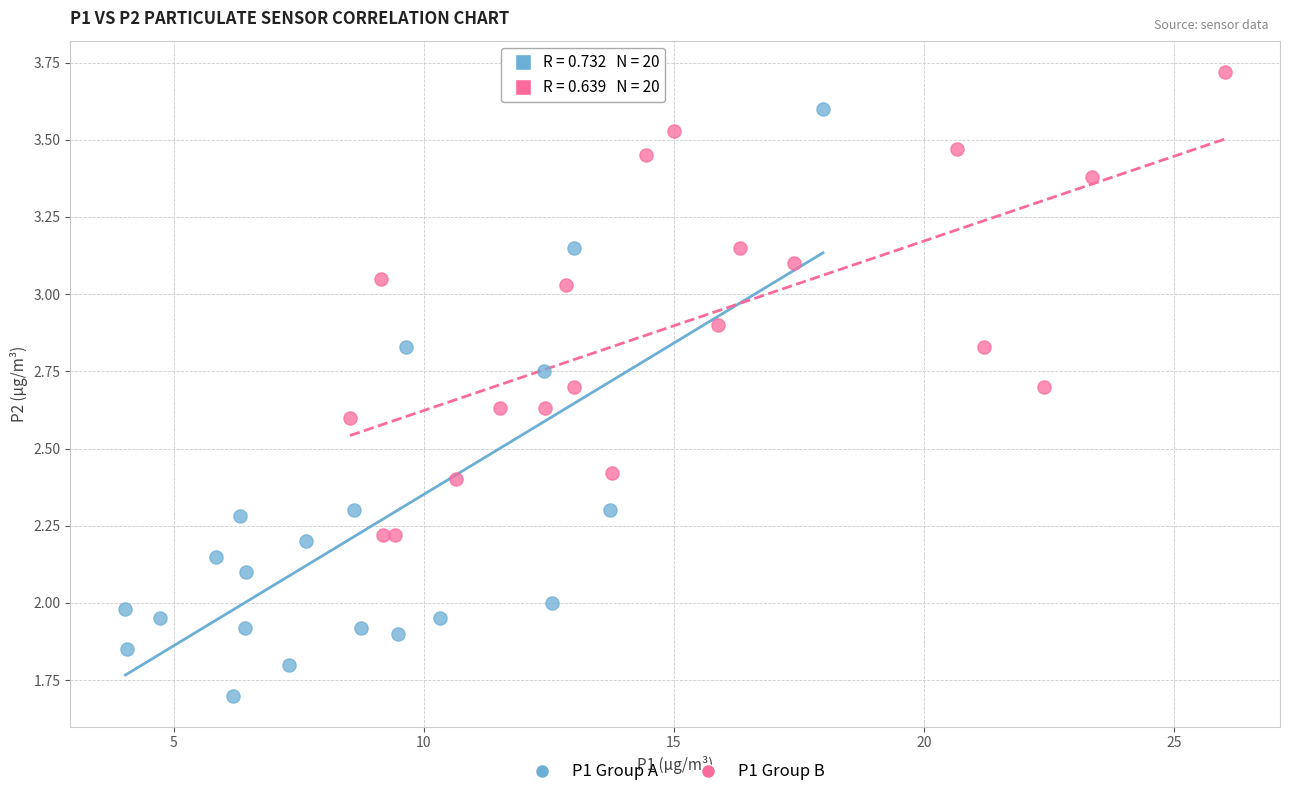

Which series has the widest spread of Y values?

P1 Group A